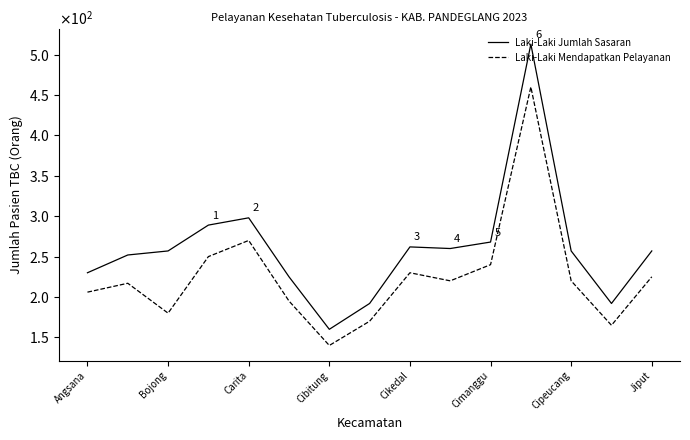

Which category has the highest value across all series?

11